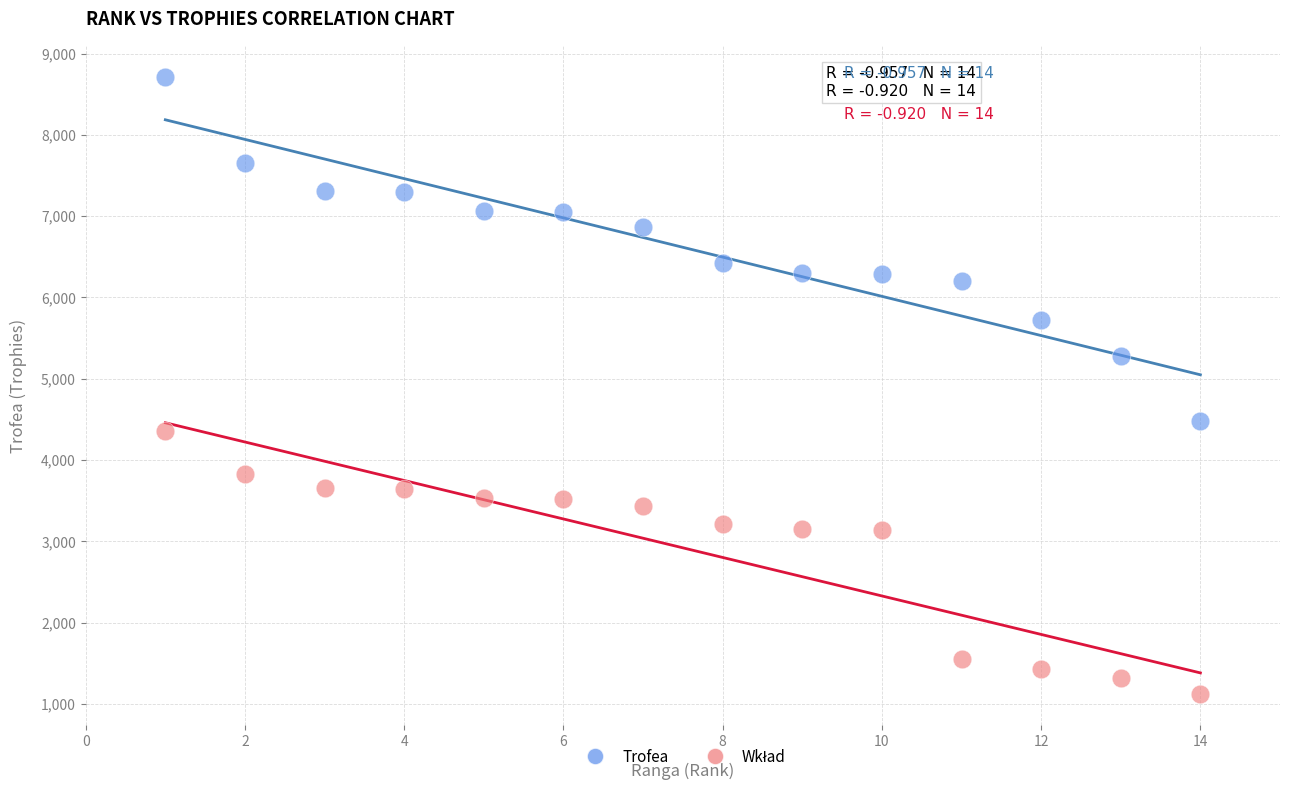

What is the X range (max minus min) for the scatter plot?

13